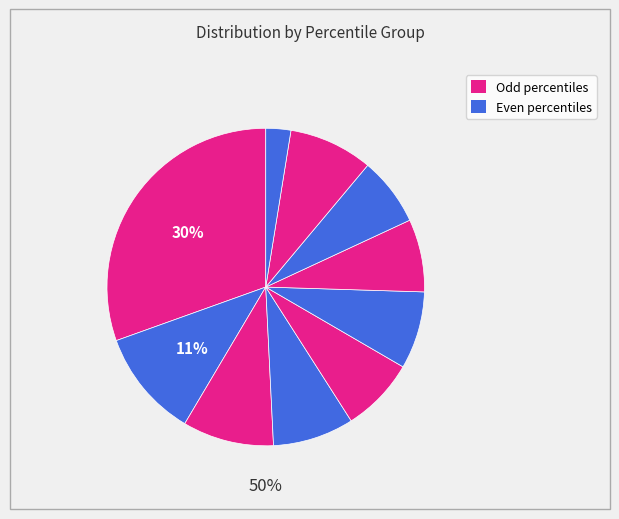

Is there any slice that represents more than half of the pie?

No